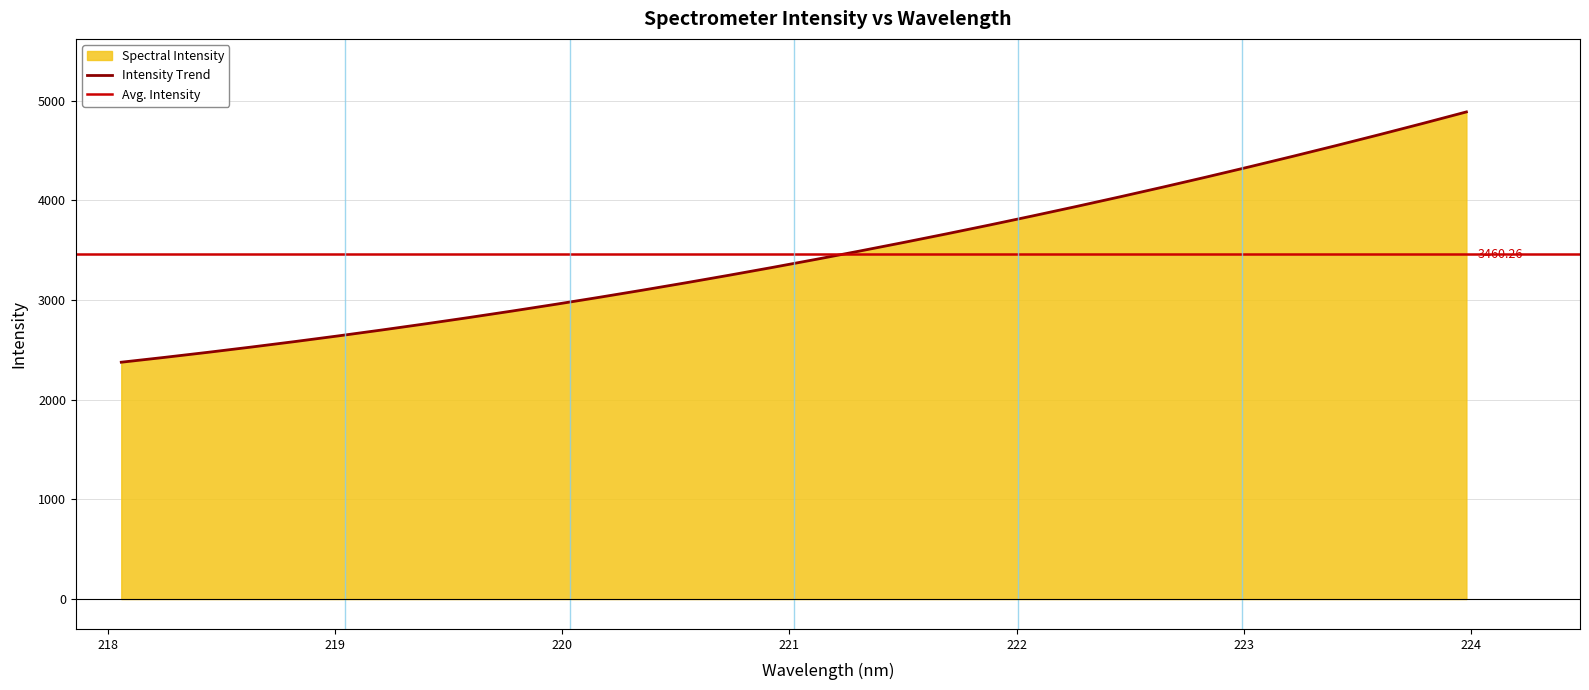

List the labels in order of value, largest first.

223.9802, 223.7895, 223.5987, 223.408, 223.2172, 223.0264, 222.8355, 222.6447, 222.4538, 222.263, 222.0721, 221.8812, 221.6902, 221.4993, 221.3083, 221.1174, 220.9264, 220.7354, 220.5444, 220.3533, 220.1623, 219.9712, 219.7801, 219.589, 219.3979, 219.2067, 219.0156, 218.8244, 218.6332, 218.442, 218.2508, 218.0596